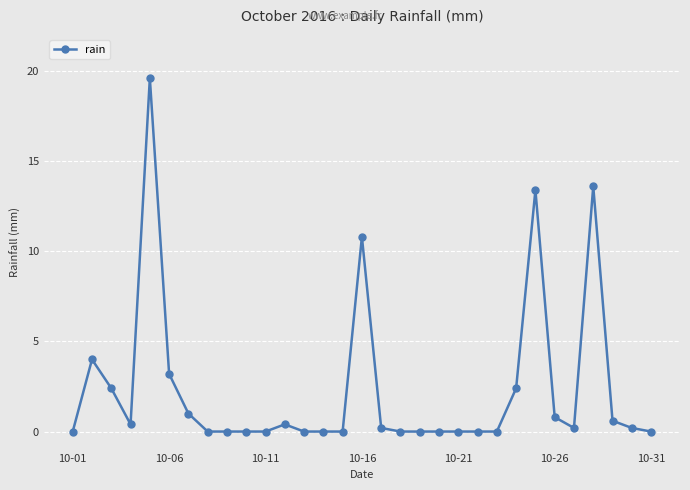

True or false: the data has more than 1 interior local peaks.

True